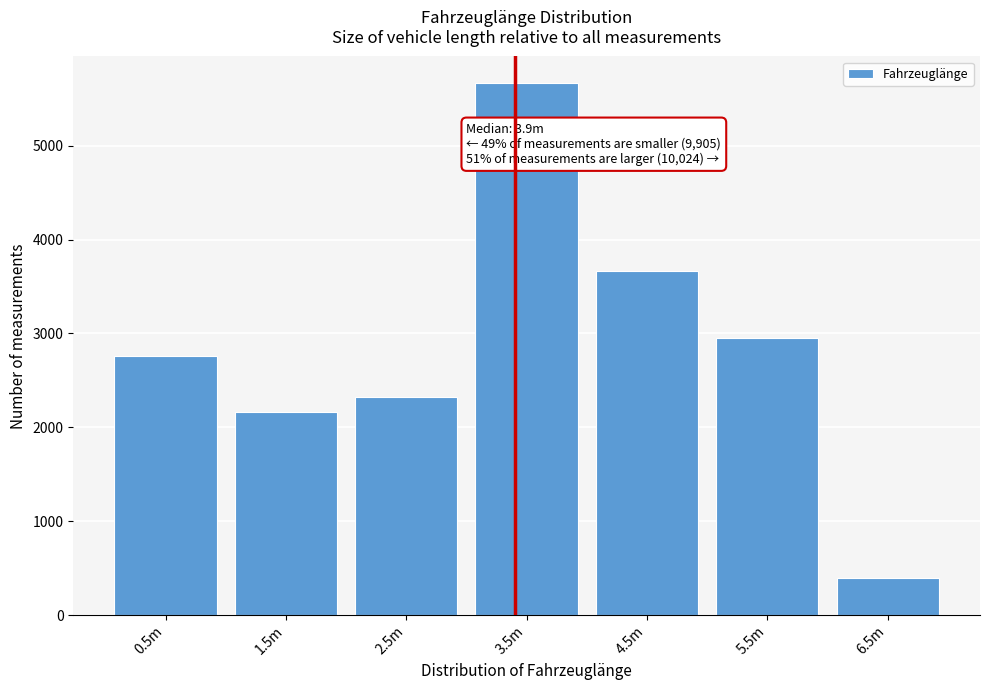

Reading left to right, transcribe all the data shown in this chart.

2763	2161	2327	5668	3663	2952	395